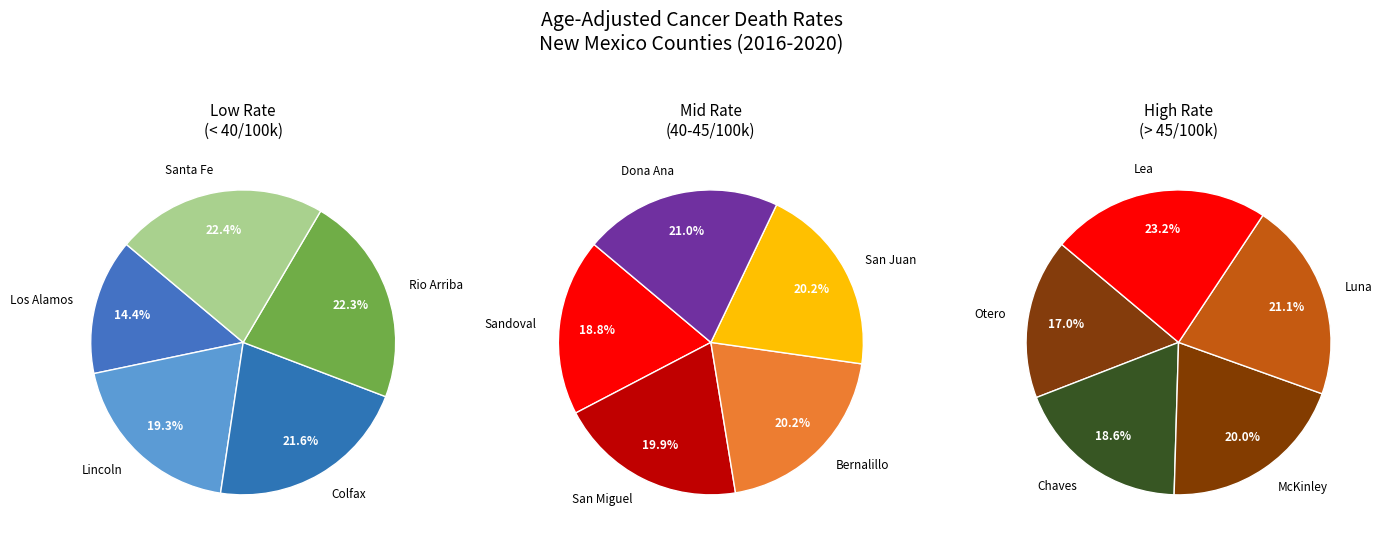

The Luna slice represents 1% of the pie. True or false?

False